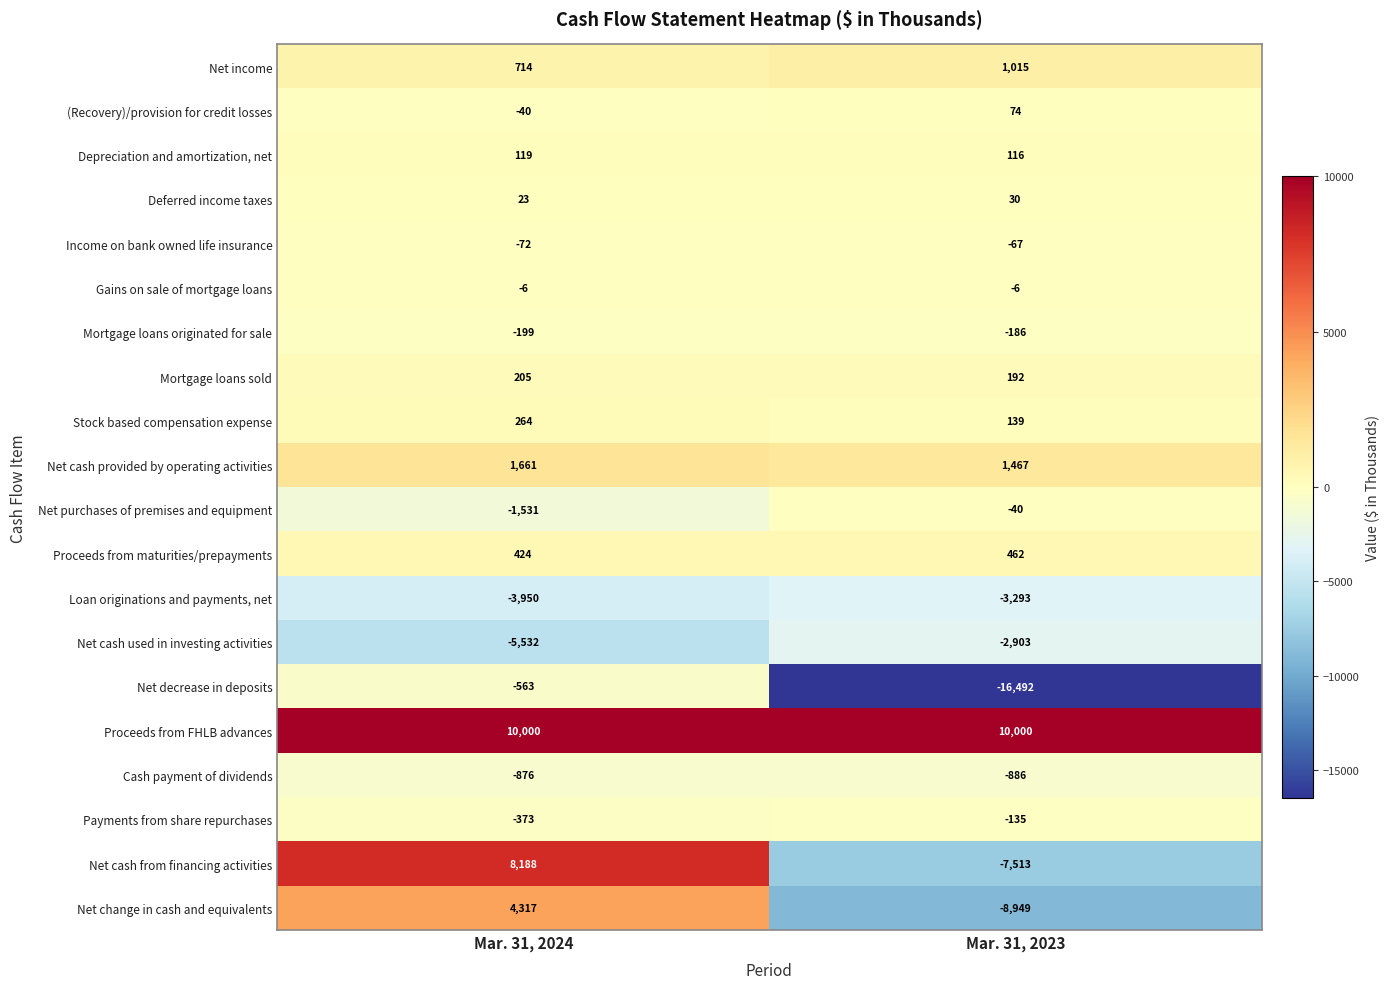

What is the highest value of the Deferred income taxes series?

30